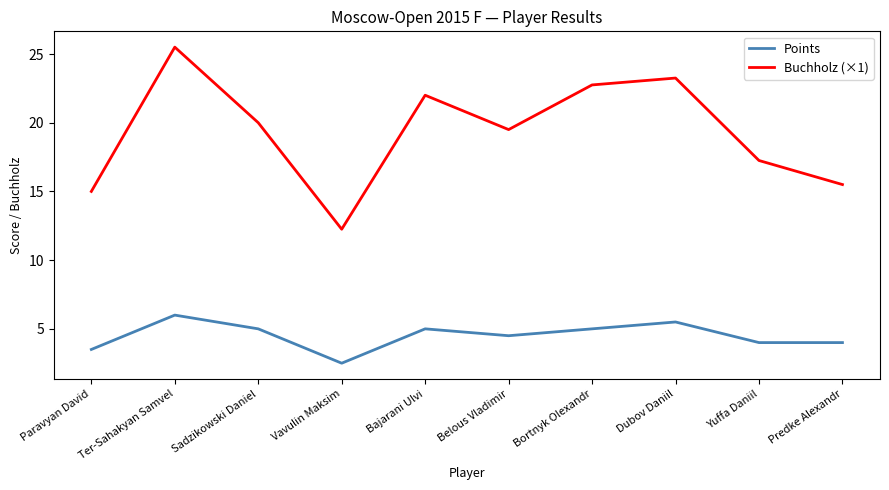

Is the value of Buchholz (×1) at Ter-Sahakyan Samvel greater than the value of Points at Sadzikowski Daniel?

Yes